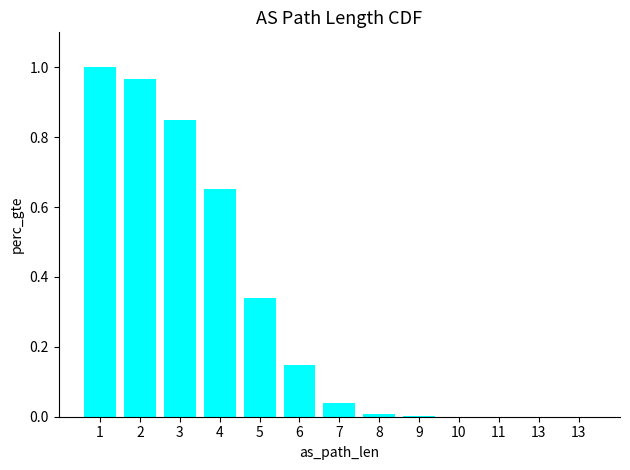

The value at 3 is 1.1. True or false?

False